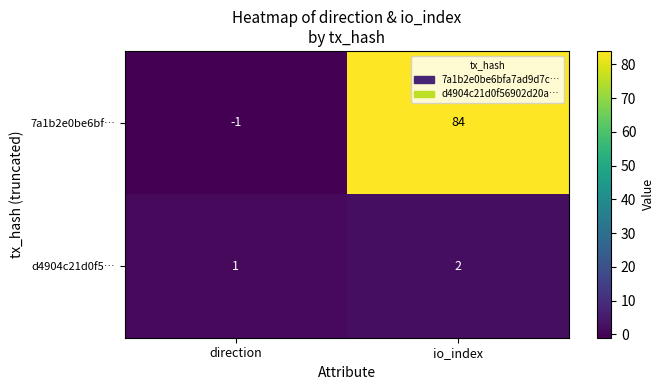

Reading left to right, transcribe all the data shown in this chart.

7a1b2e0be6bf…: -1	84
d4904c21d0f5…: 1	2